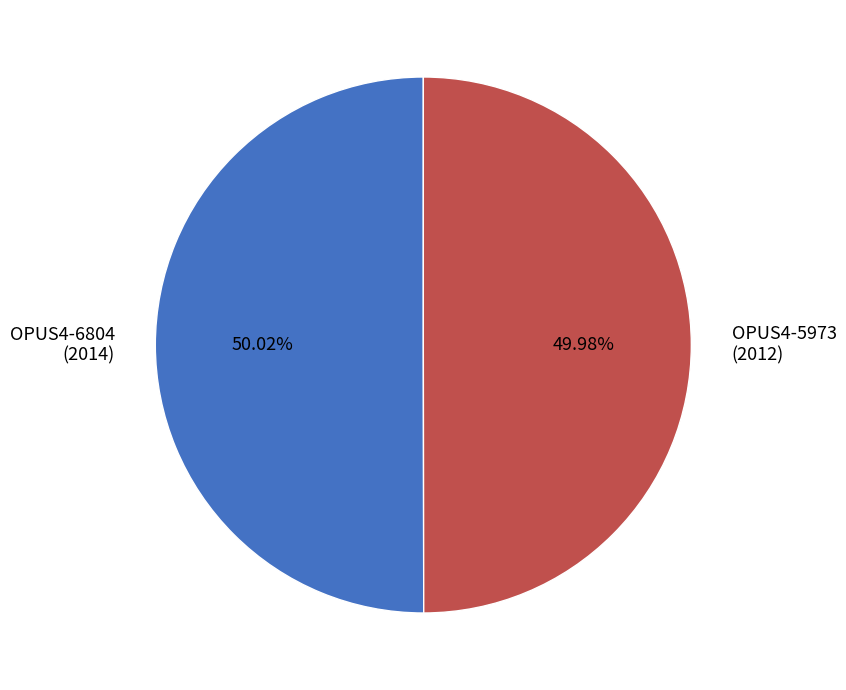

Is there any slice that represents more than half of the pie?

Yes